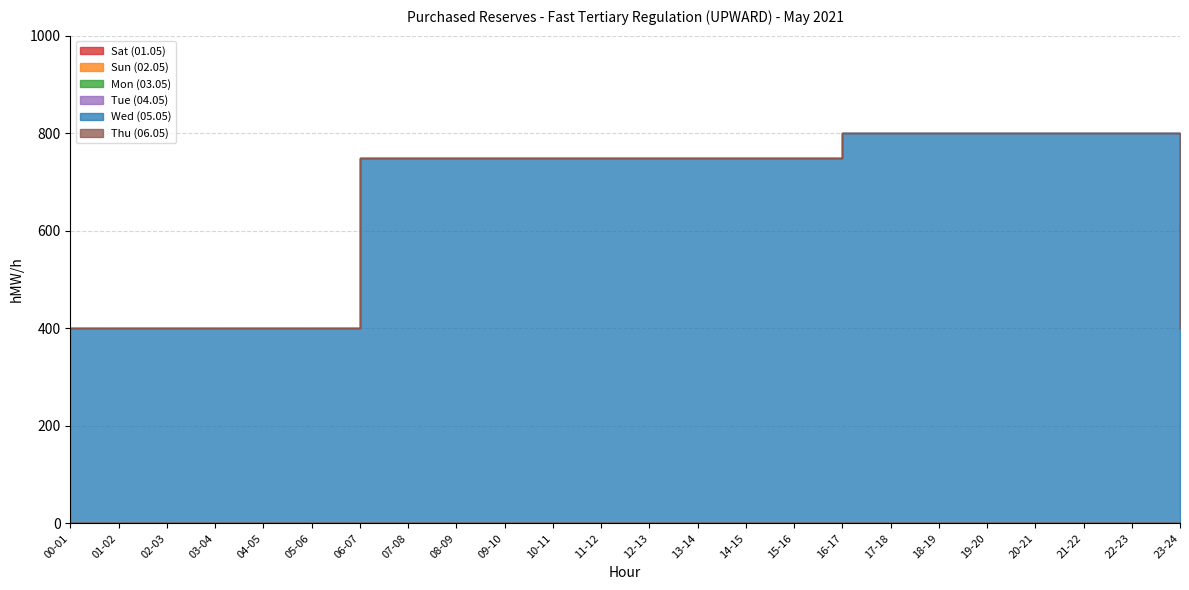

What is the total value across all series at 12-13?

750